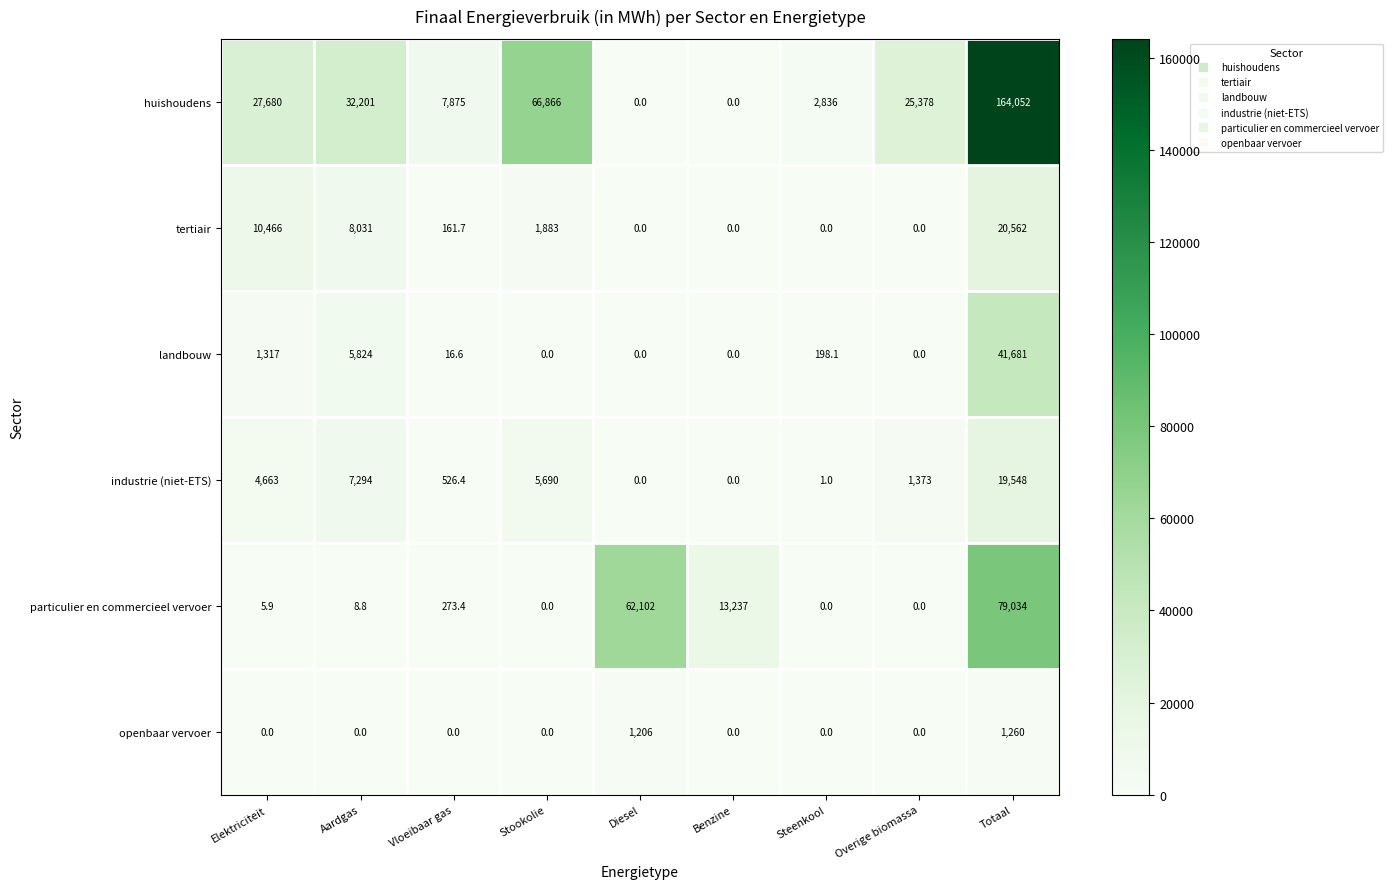

Which label corresponds to the largest value in the chart?

Totaal